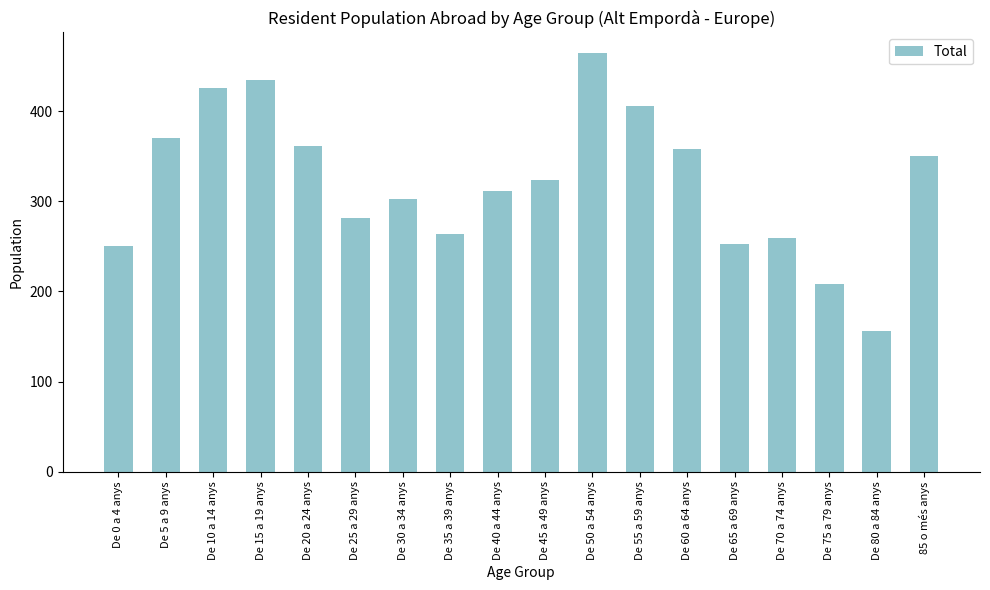

The chart shows a value of 278 at De 10 a 14 anys. True or false?

False